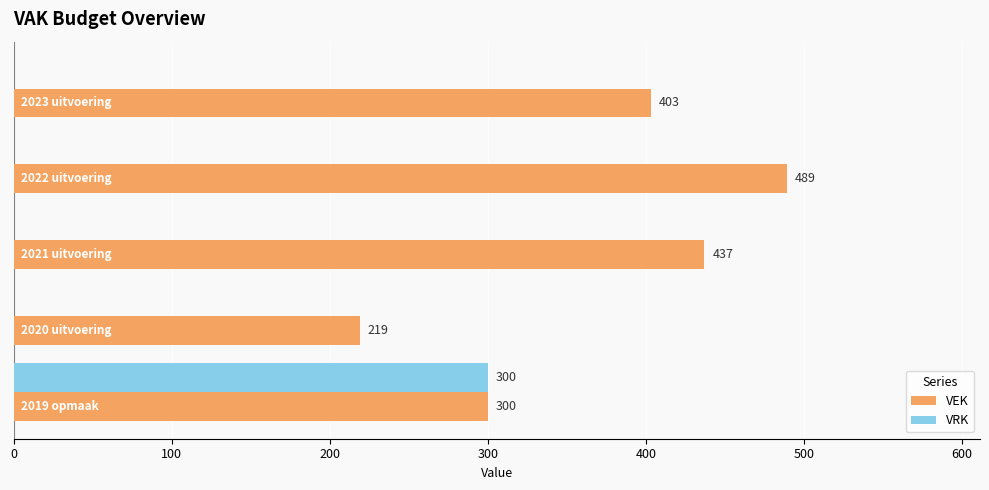

What is the maximum value for VEK?

489